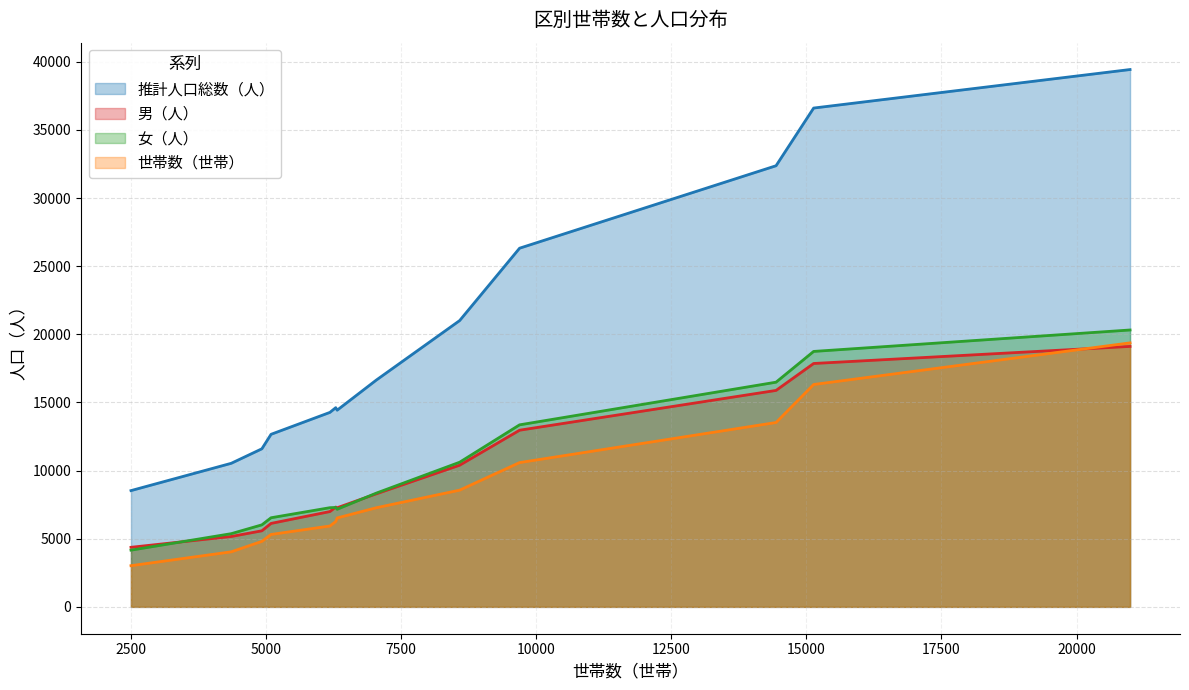

Which series has the largest total across all categories?

推計人口総数（人）